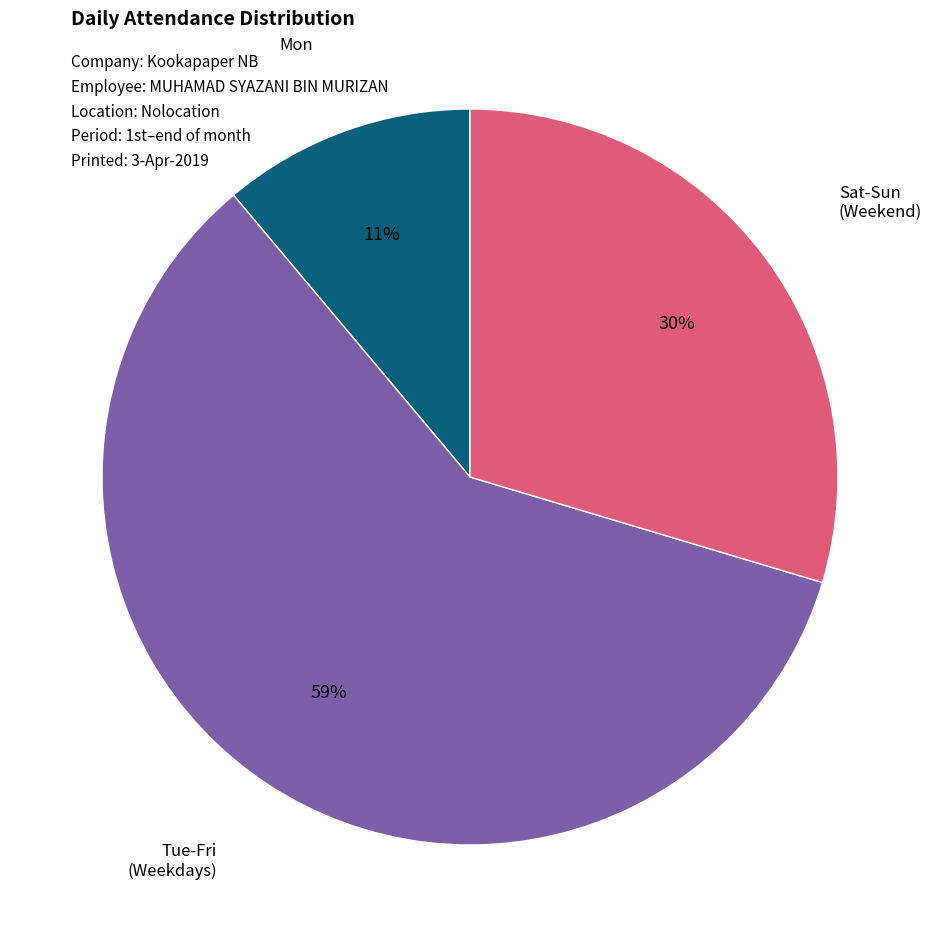

Count the number of slices in the pie.

3